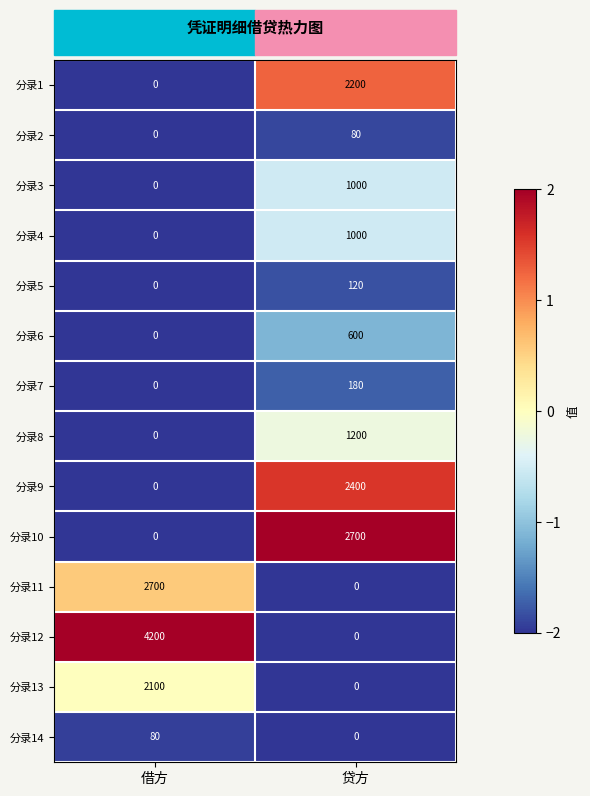

How many distinct data groups are displayed?

14